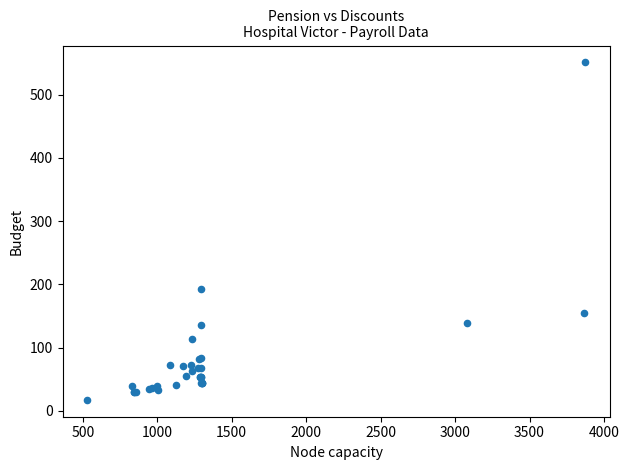

What Y value in the scatter plot is closest to 284?

191.9